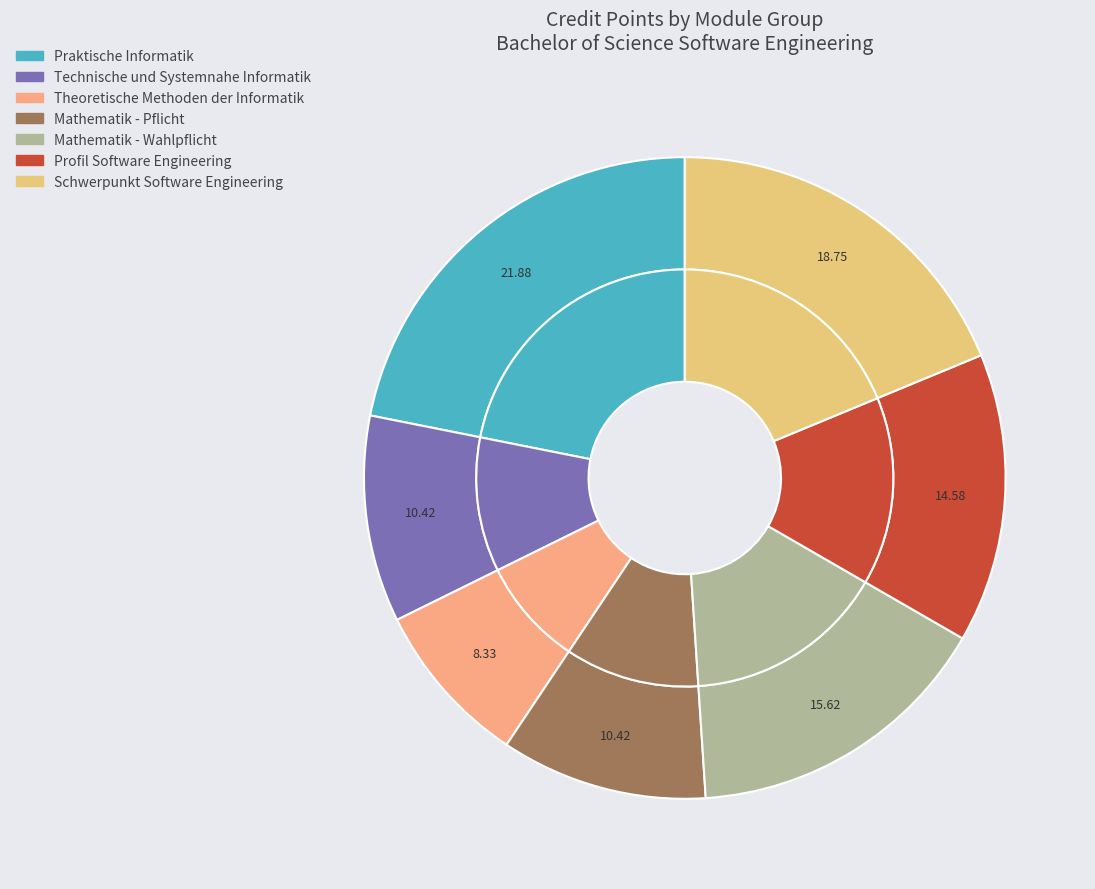

Is there a majority slice in this chart?

No